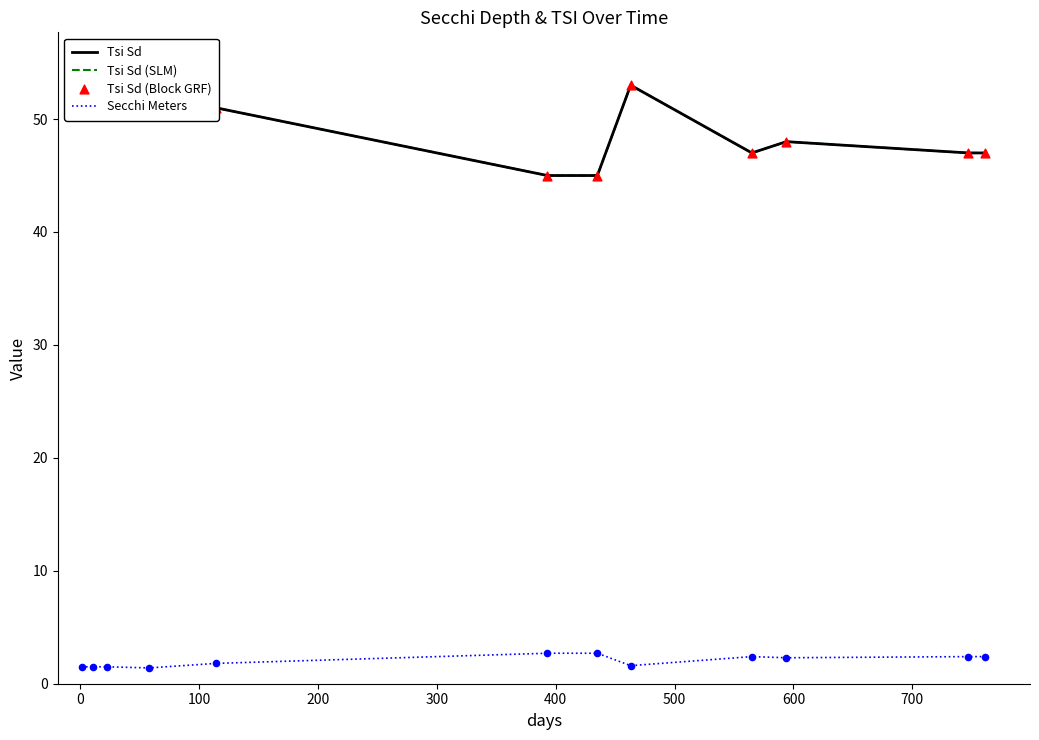

At how many categories does at least one series exceed 6?

12